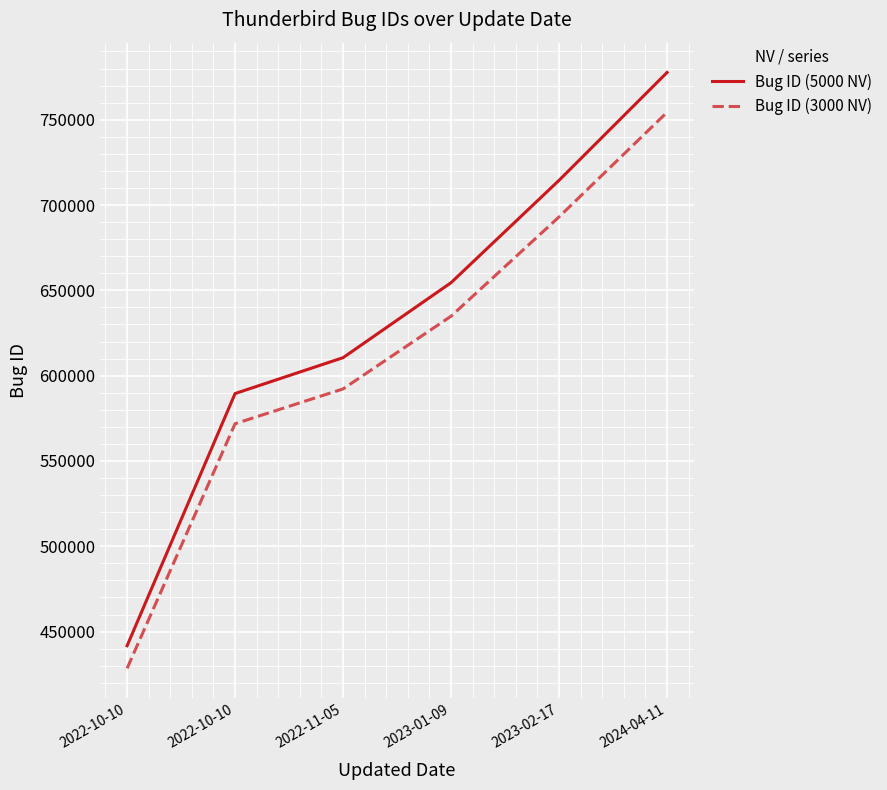

Which series has the largest range (max minus min)?

Bug ID (5000 NV)